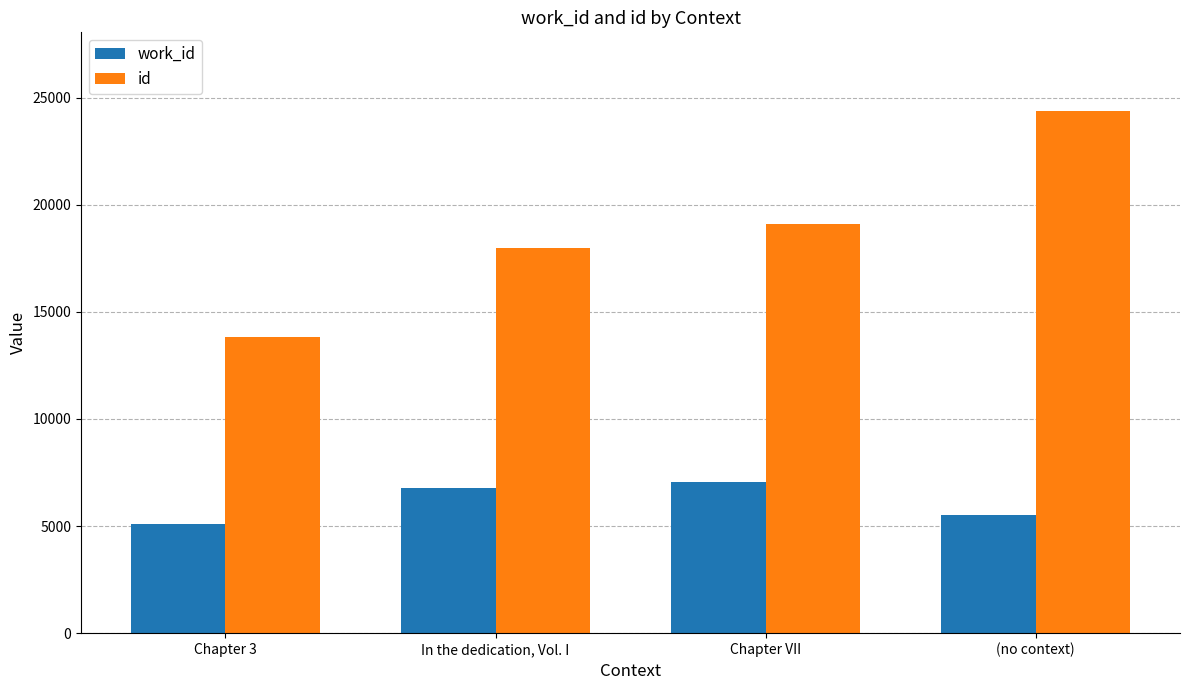

At Chapter 3, list the series in order from smallest to largest.

work_id, id